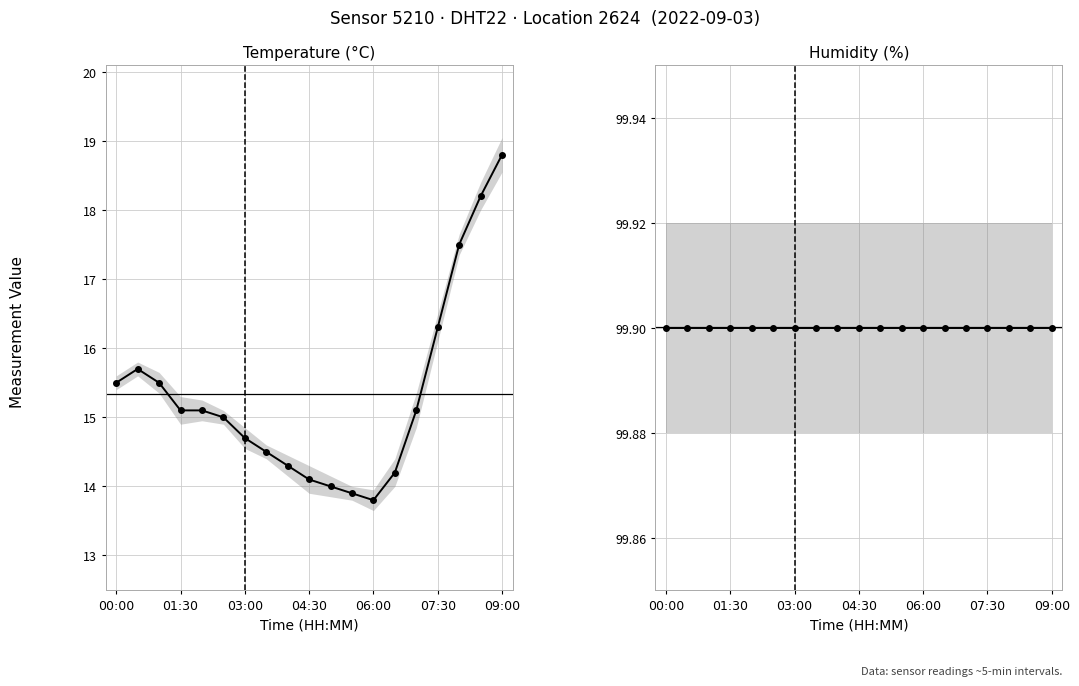

Does the chart have visible grid lines?

Yes